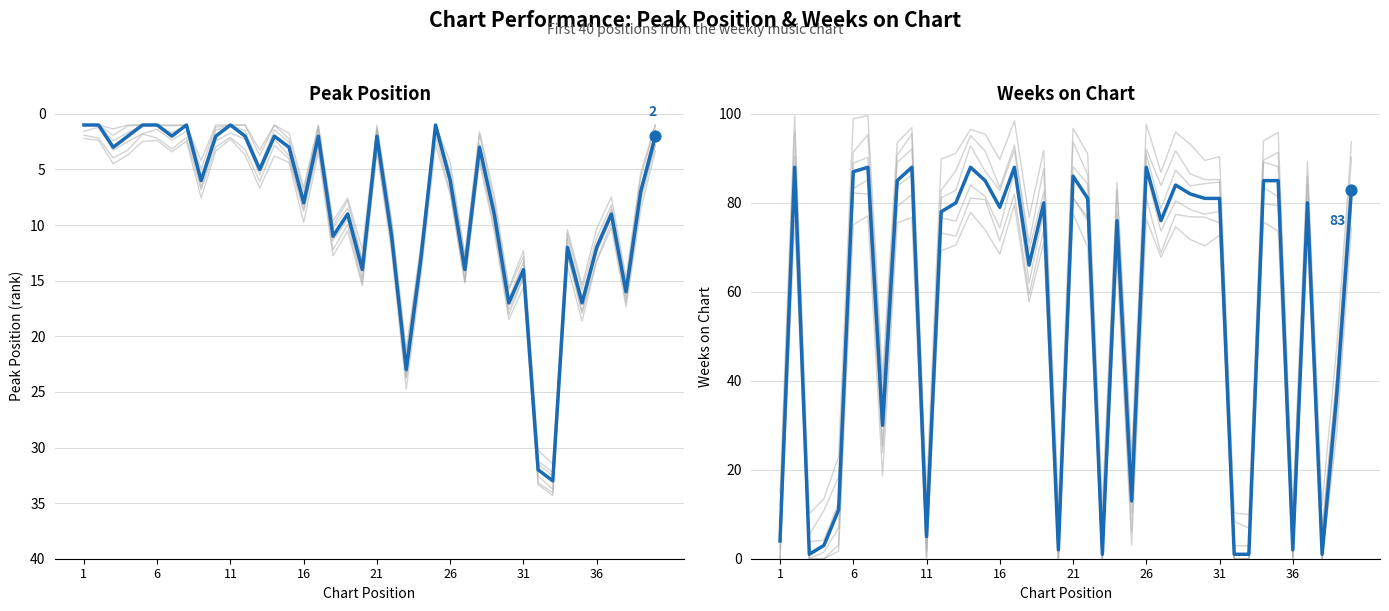

Is the value of Weeks on Chart at 38 greater than the value of Peak Position at 16?

Yes